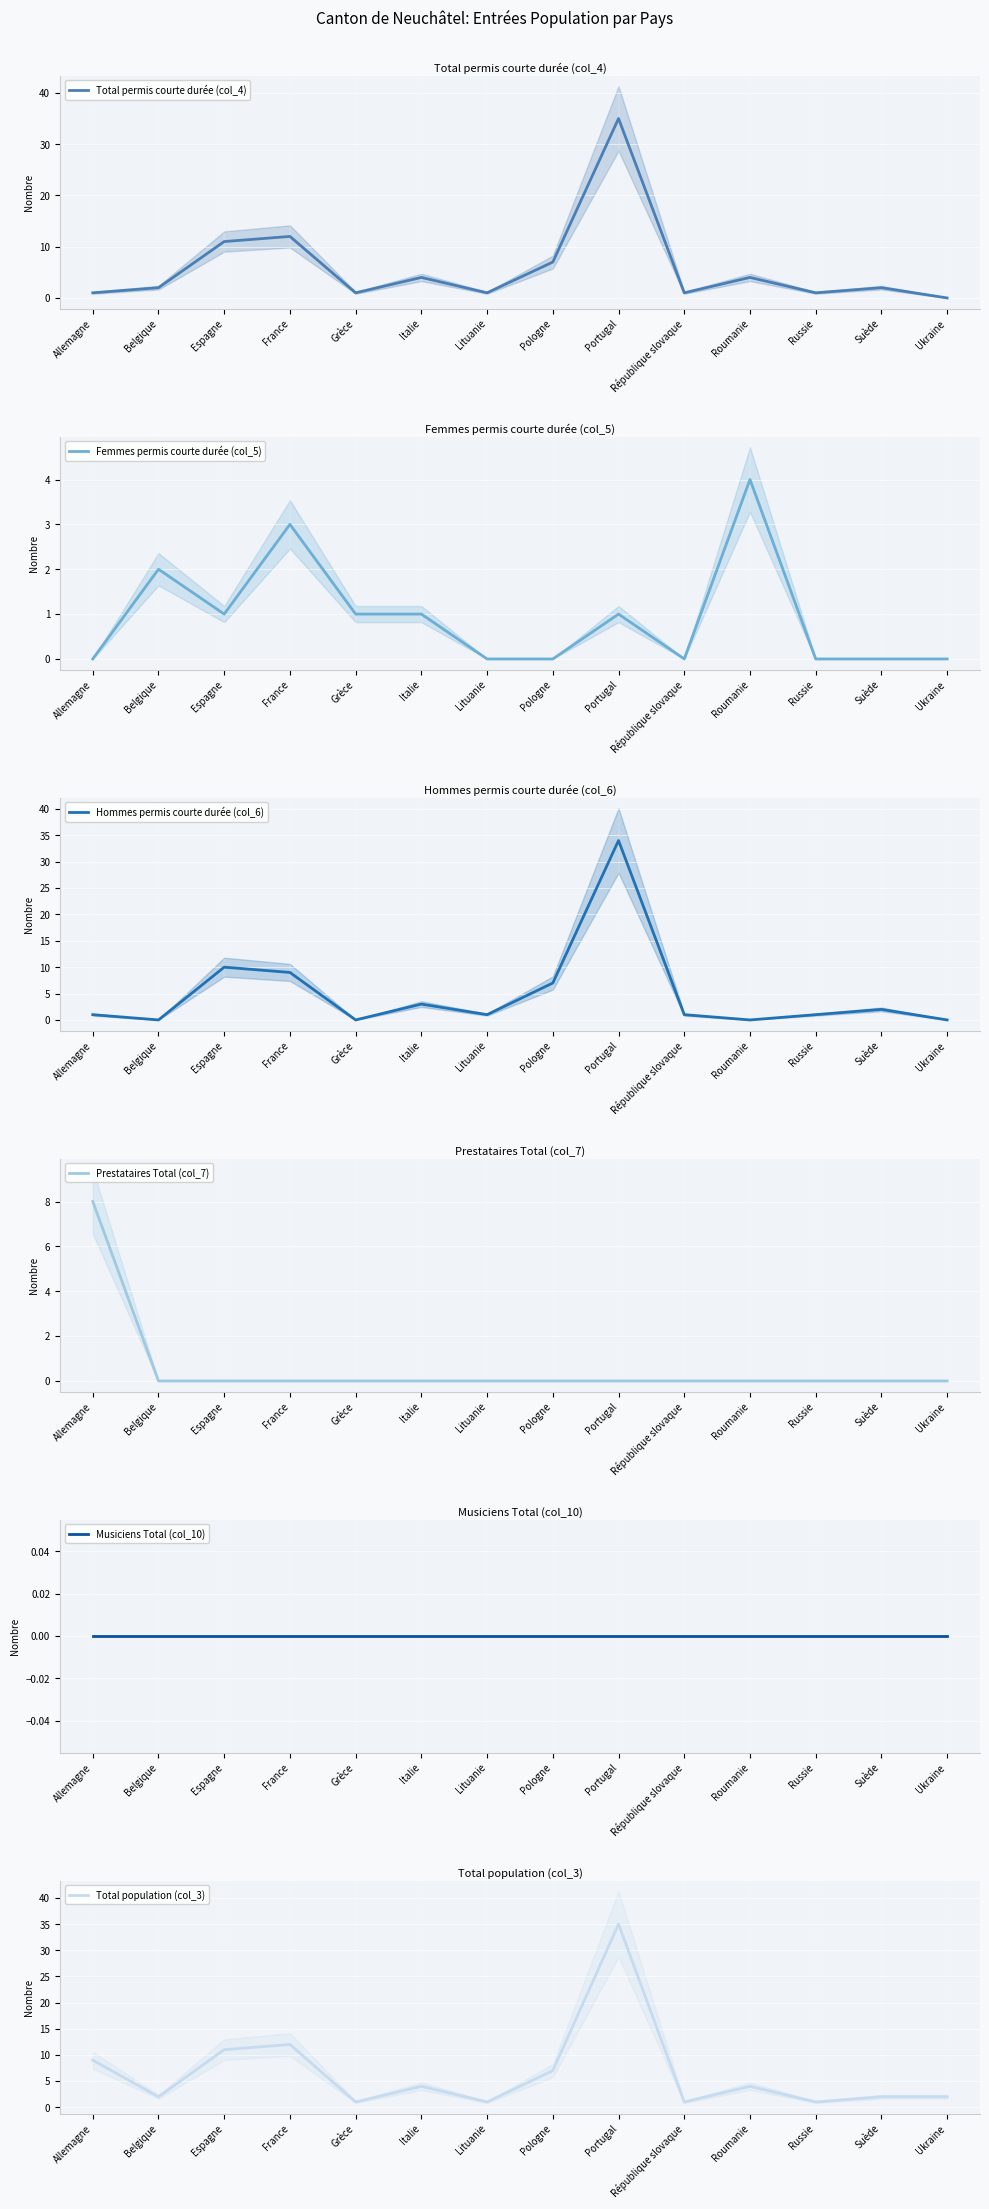

At which label is Total permis courte durée (col_4) closest to 17?

France